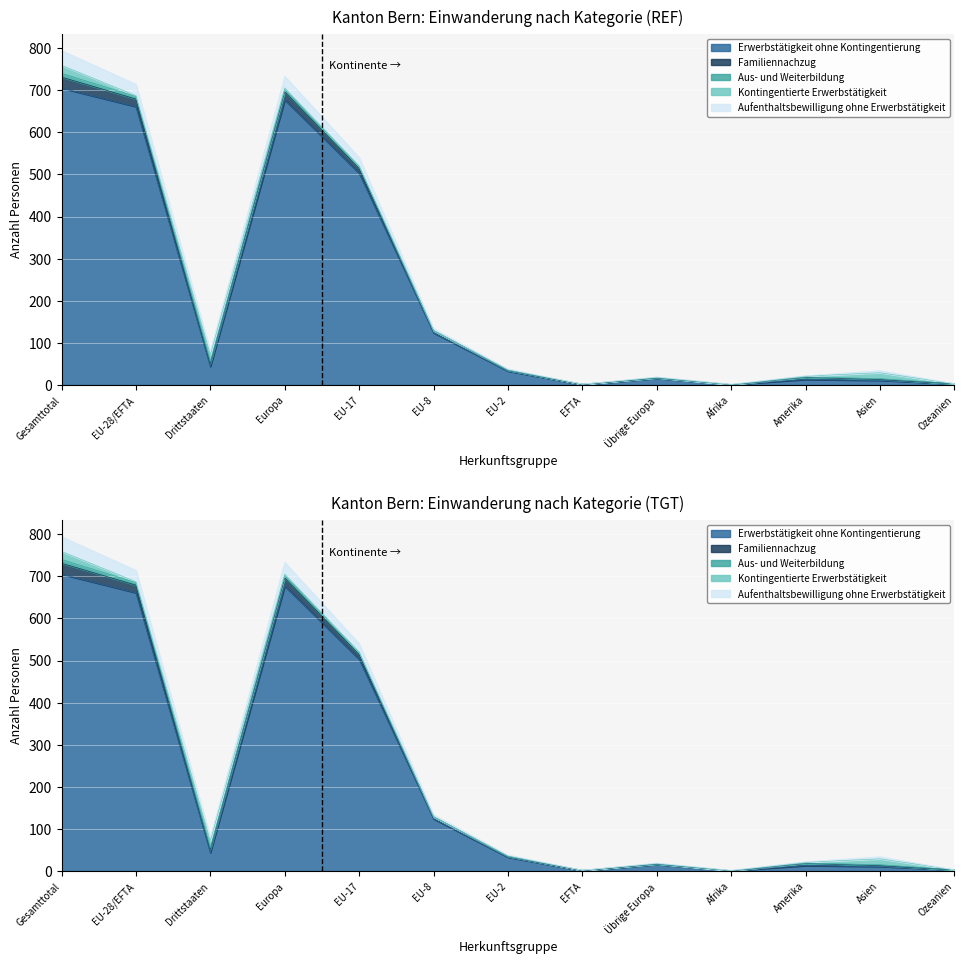

What is the sum of all Erwerbstätigkeit ohne Kontingentierung values?

2792